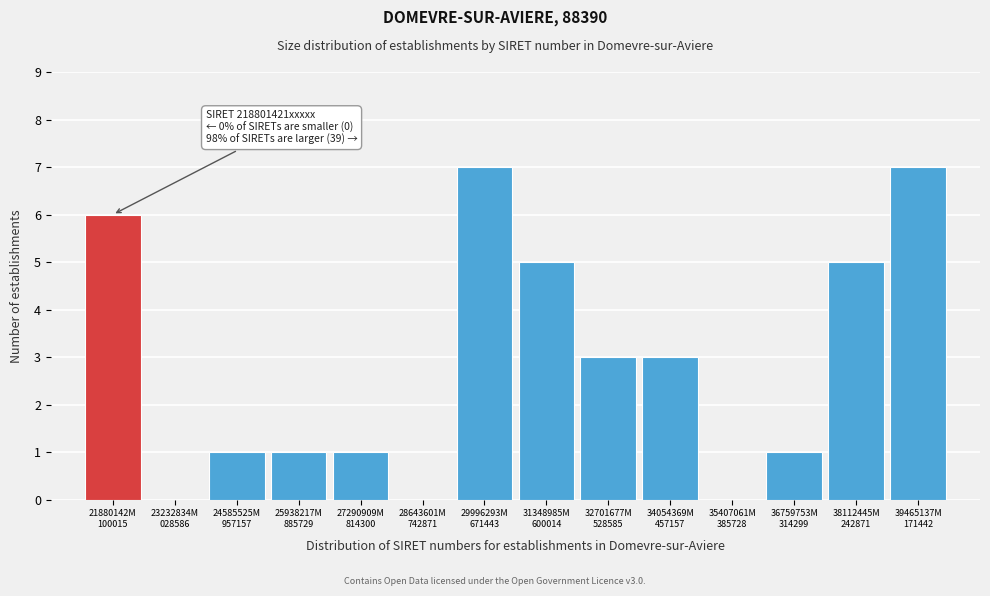

What is the greatest value displayed?

7